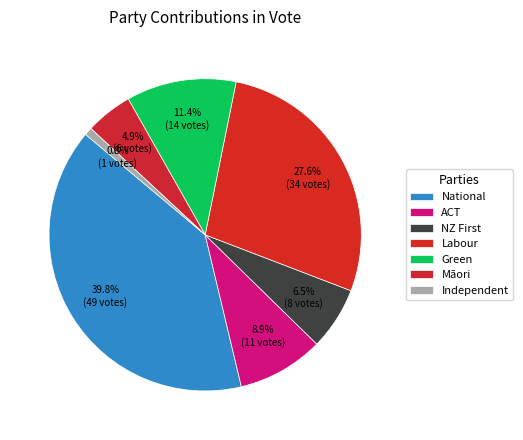

How much of the chart is everything except Māori?

95.1%